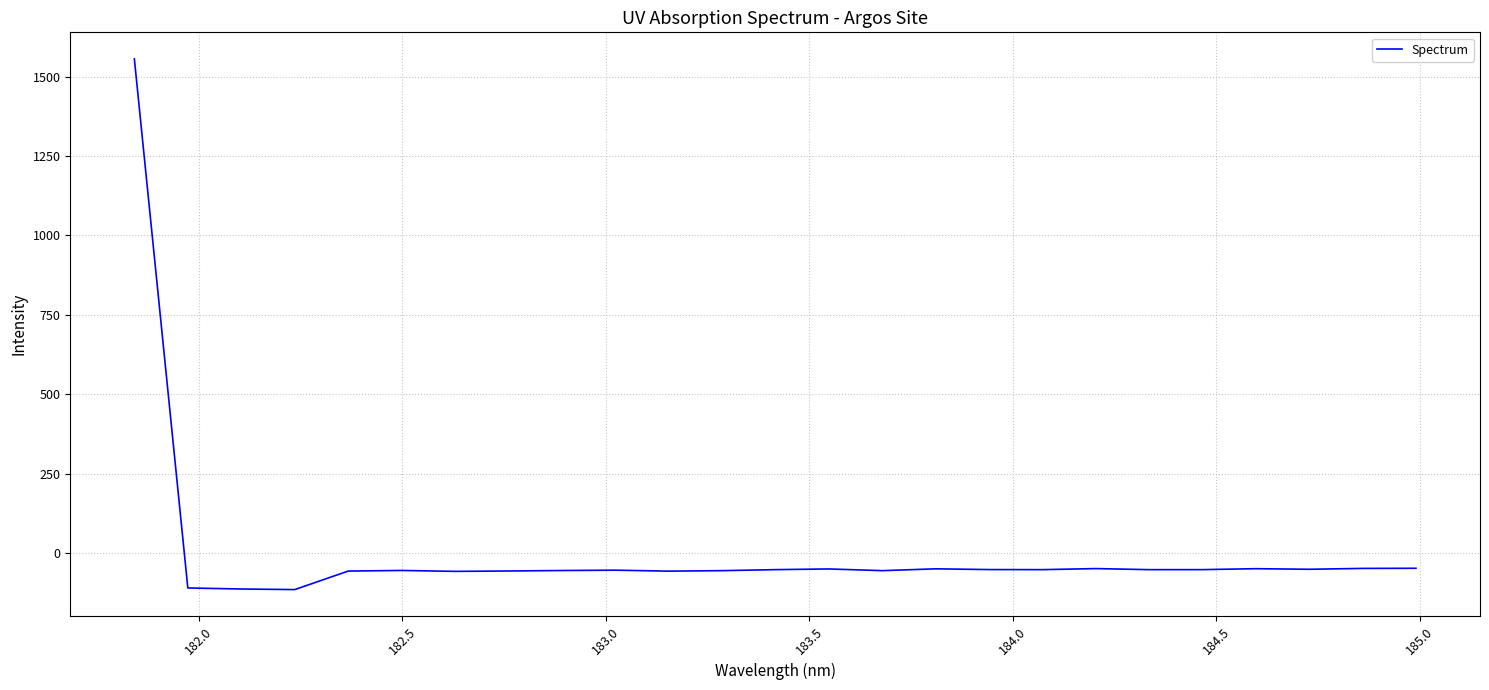

What is the minimum value shown in the chart?

-115.0